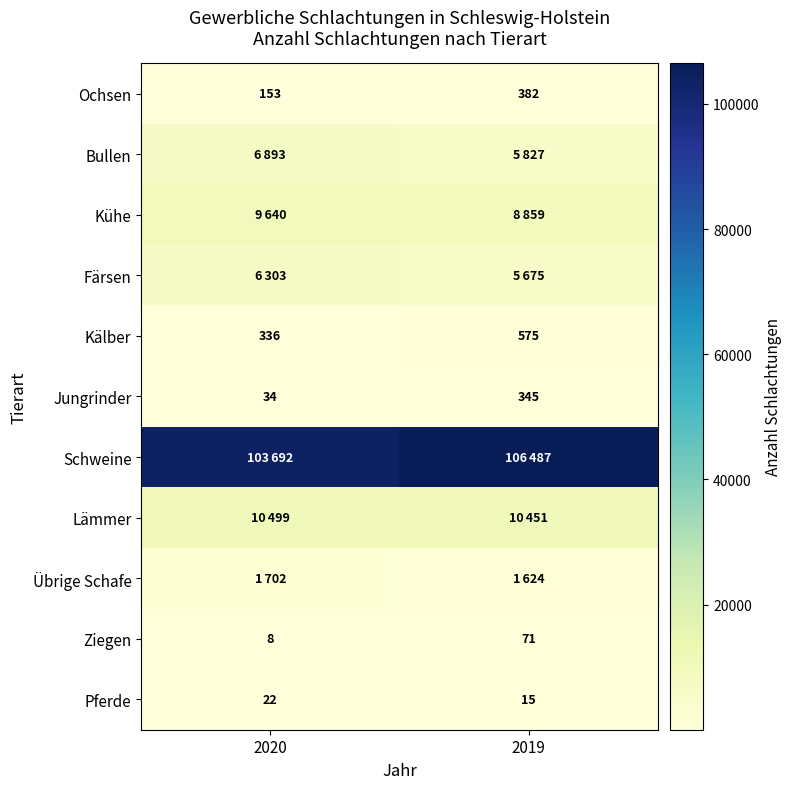

What is the difference between the maximum and minimum values in the Ziegen series?

63